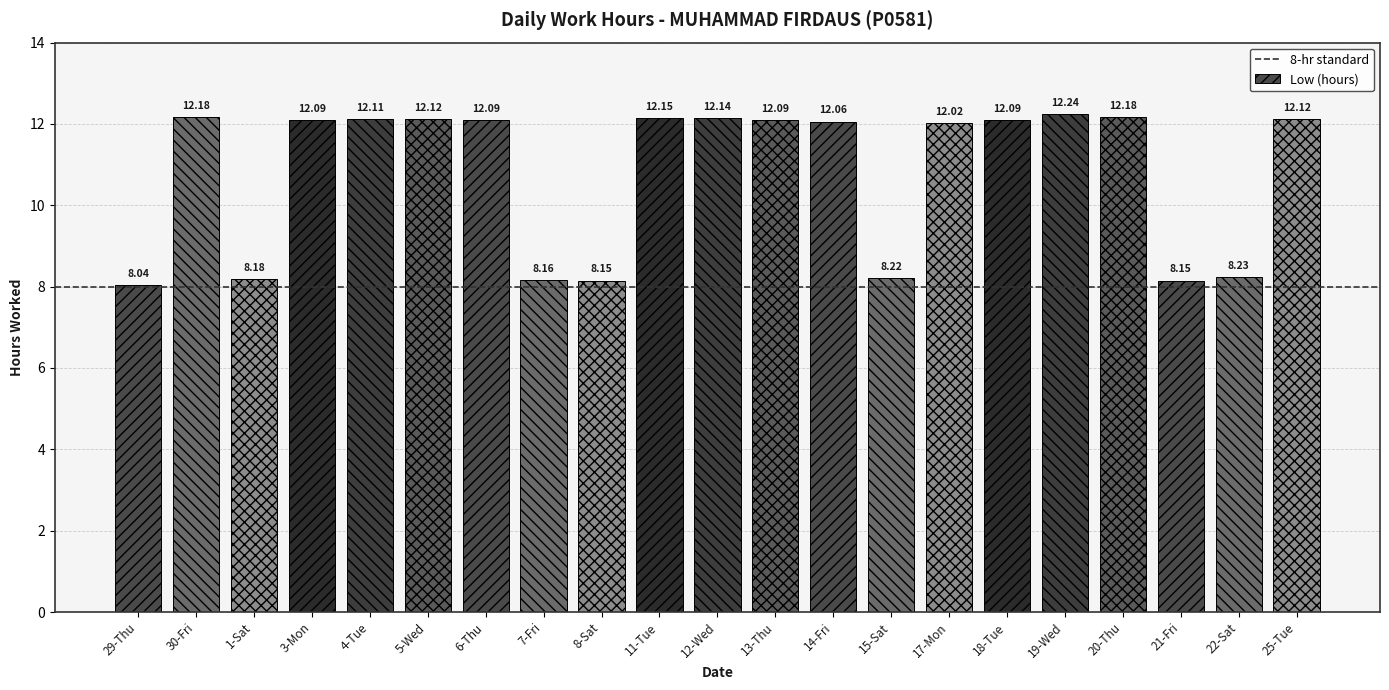

Between 20-Thu and 15-Sat, which is larger?

20-Thu